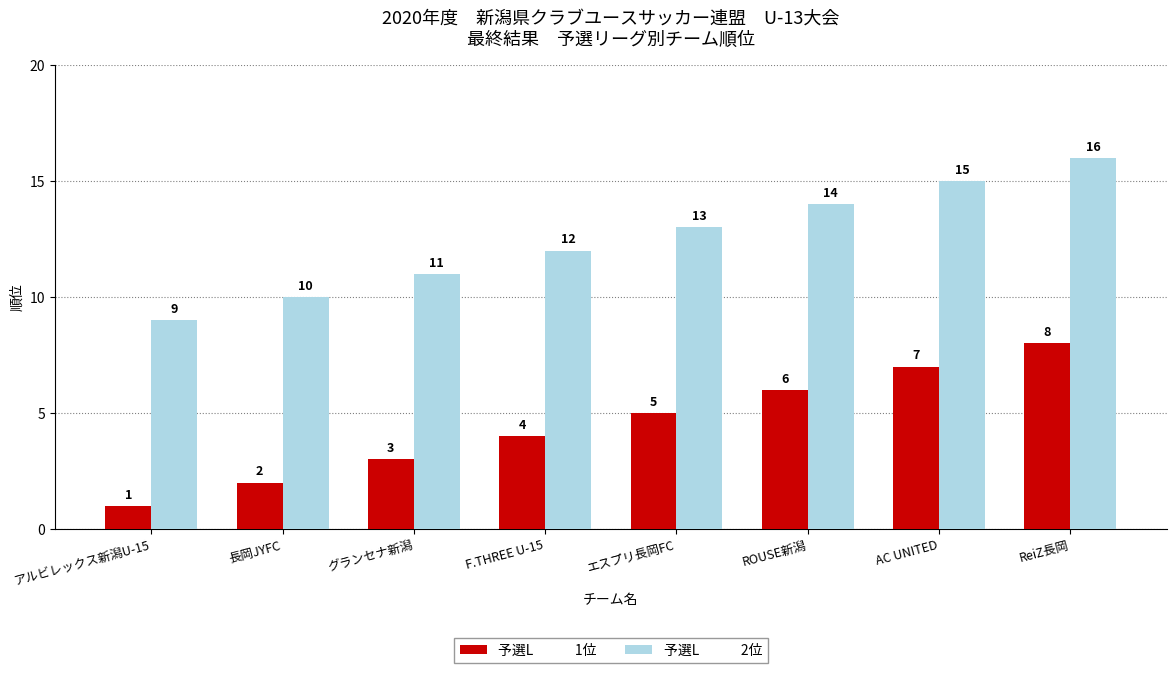

Which label corresponds to the largest value in the chart?

ReiZ長岡